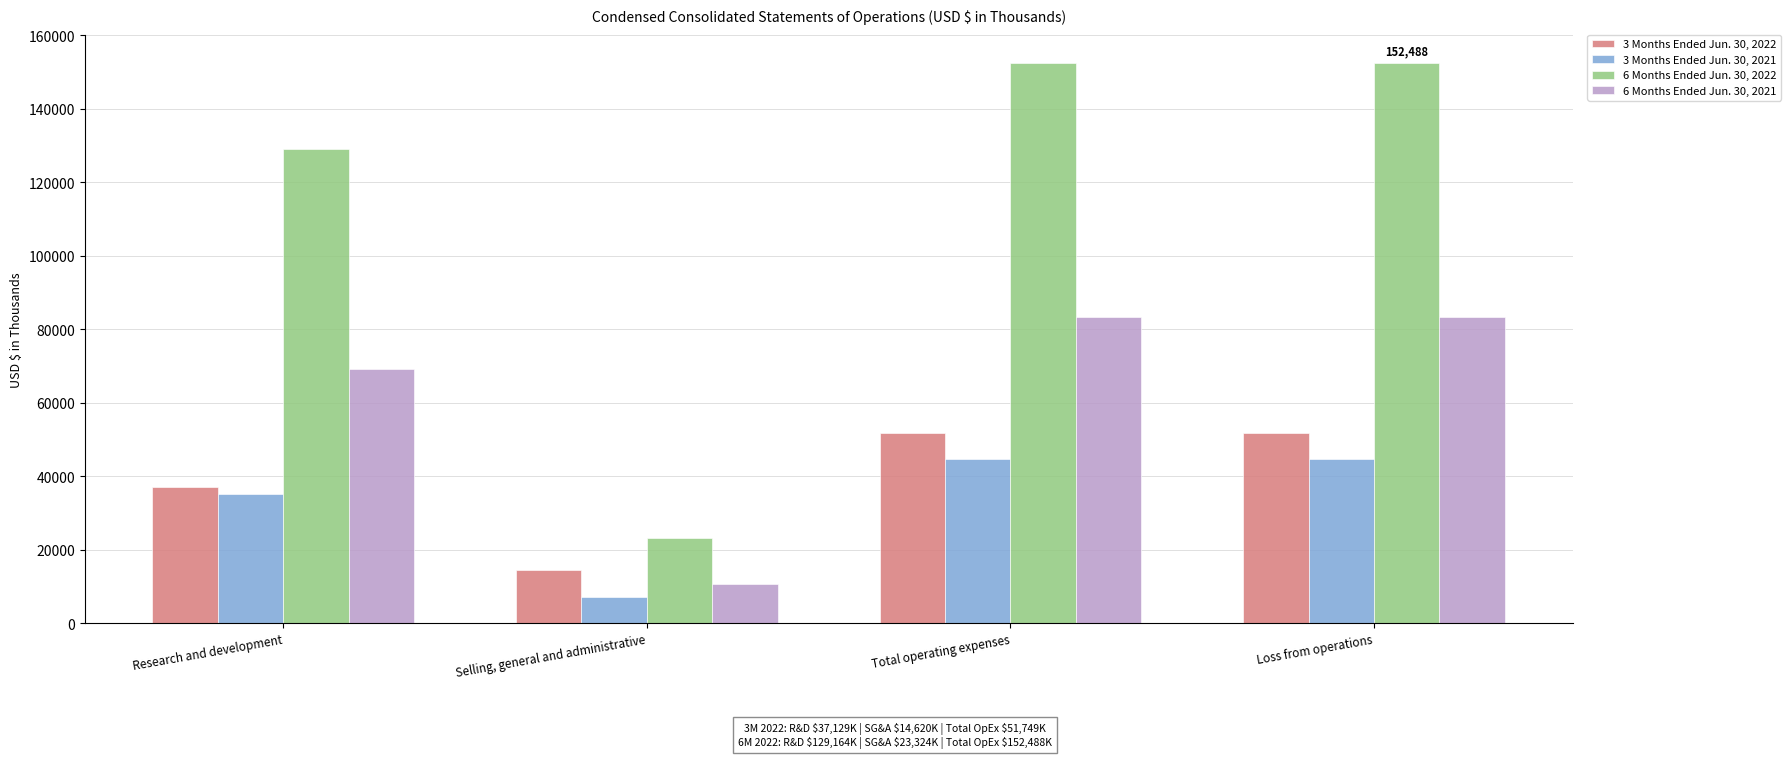

What is the label of the 2nd bar from the right?

Total operating expenses